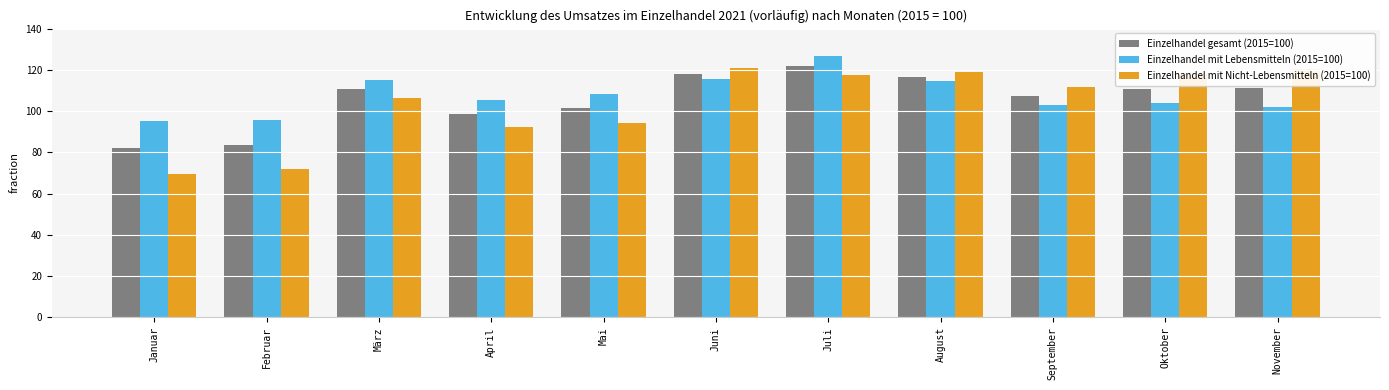

How many bars are there in total?

33